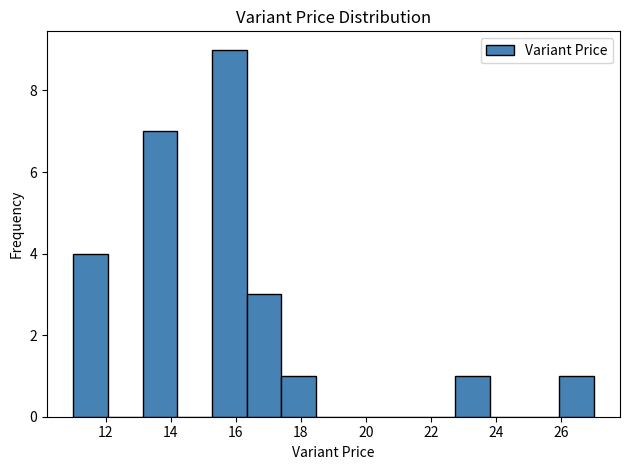

Reading left to right, list every bar in this chart as the range it spans on the x-axis followed by its height. Neither the bar edges nor the heights are printed on the chart, so give them approximately, as read against the axes.

11.0 to 12.0: 4
12.0 to 13.2: 0
13.2 to 14.2: 7
14.2 to 15.2: 0
15.2 to 16.4: 9
16.4 to 17.4: 3
17.4 to 18.4: 1
18.4 to 19.6: 0
19.6 to 20.6: 0
20.6 to 21.6: 0
21.6 to 22.8: 0
22.8 to 23.8: 1
23.8 to 24.8: 0
24.8 to 26.0: 0
26.0 to 27.0: 1